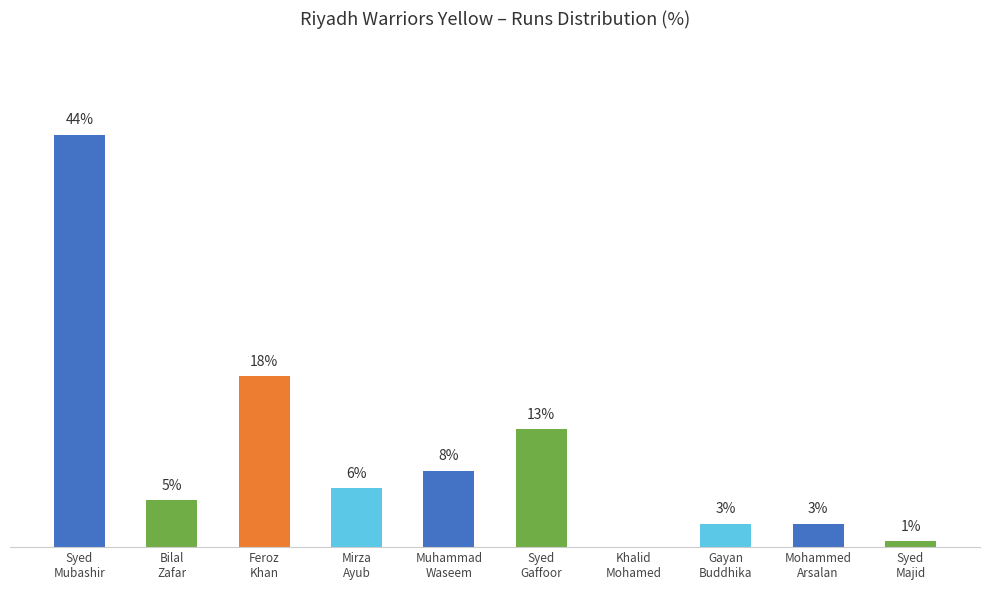

What is the difference between the second highest and minimum values?

18.2